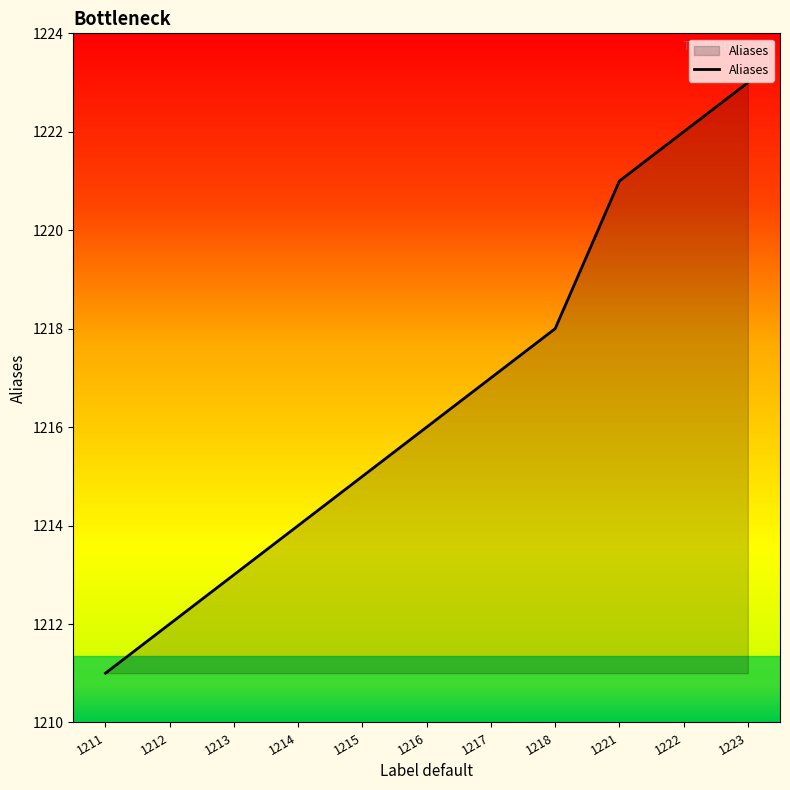

Rank the categories by value from highest to lowest.

1223, 1222, 1221, 1218, 1217, 1216, 1215, 1214, 1213, 1212, 1211